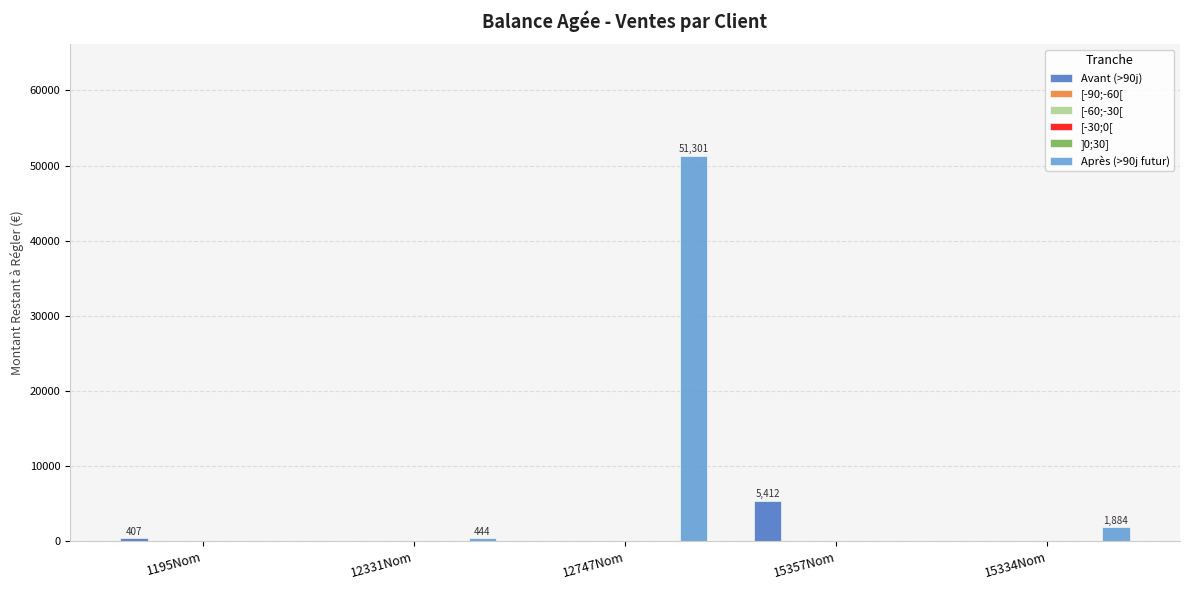

Rank the series at 1195Nom from lowest to highest value.

[-90;-60[, [-60;-30[, [-30;0[, ]0;30], Après (>90j futur), Avant (>90j)